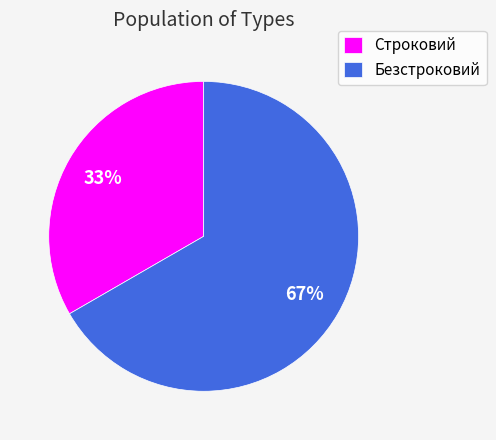

To the nearest percent, what percentage of the pie is Безстроковий?

67%